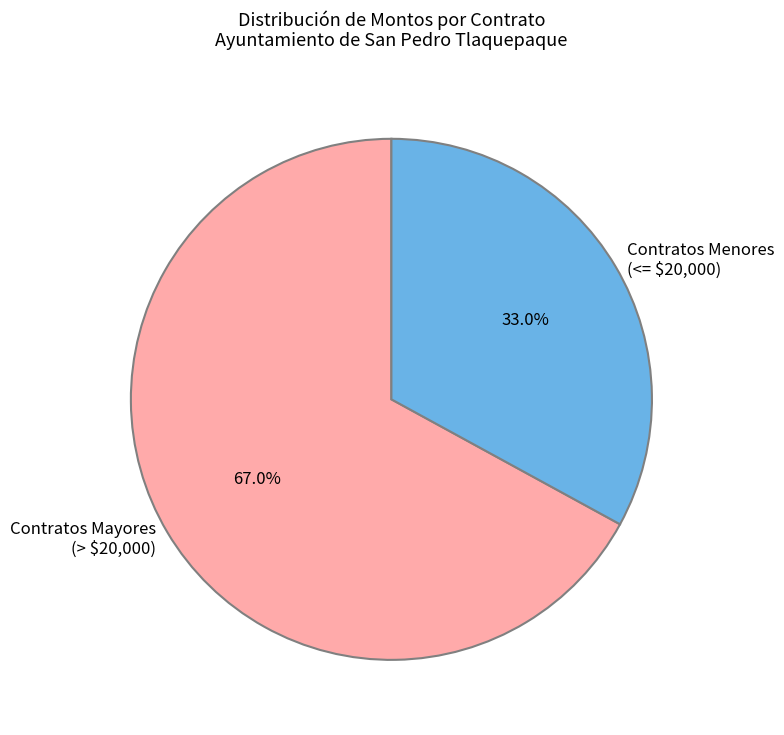

Which category has the biggest portion of the pie?

Contratos Mayores (> $20,000)